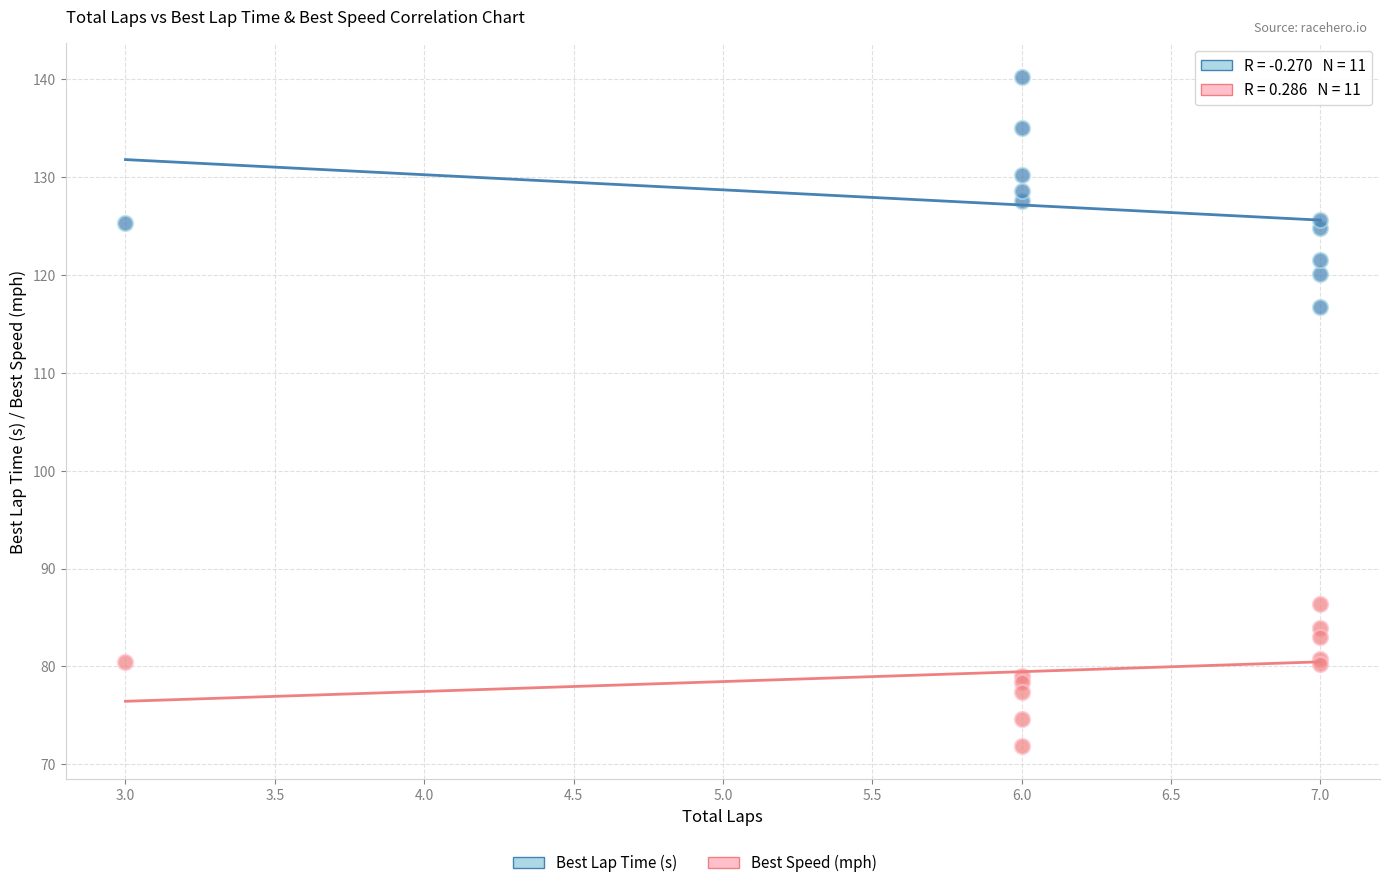

Which series contains the lowest Y value?

Best Speed (mph)